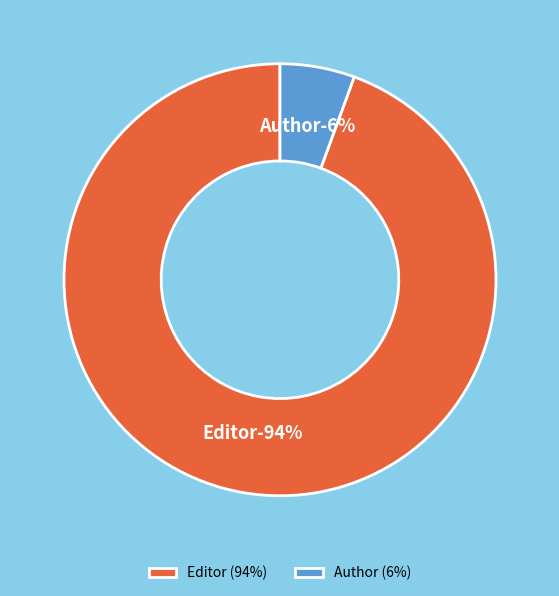

How many slices are in this pie chart?

2